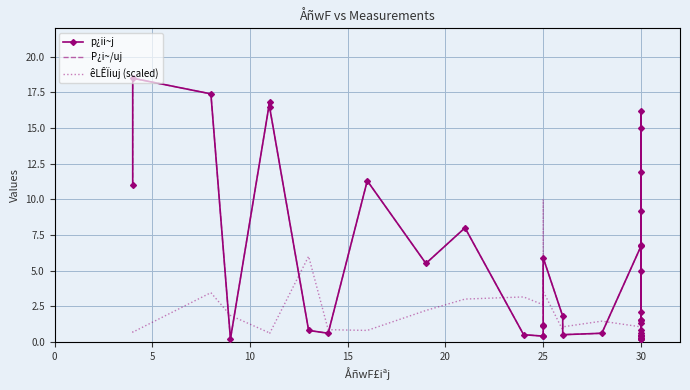

Is it true that p¿ii~j equals 1.3 at 24?

False